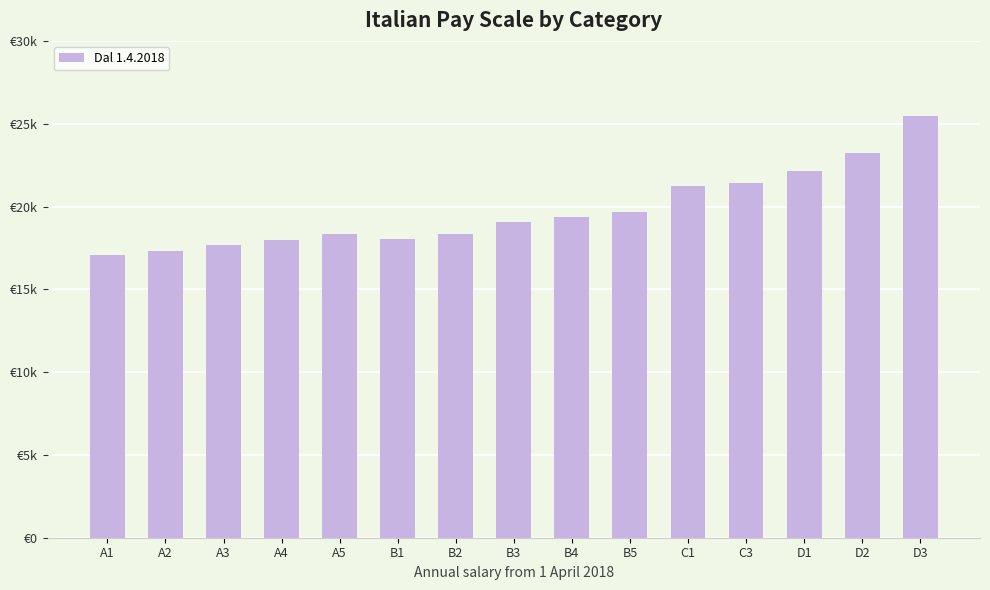

What is the label of the 13th bar from the left?

D1